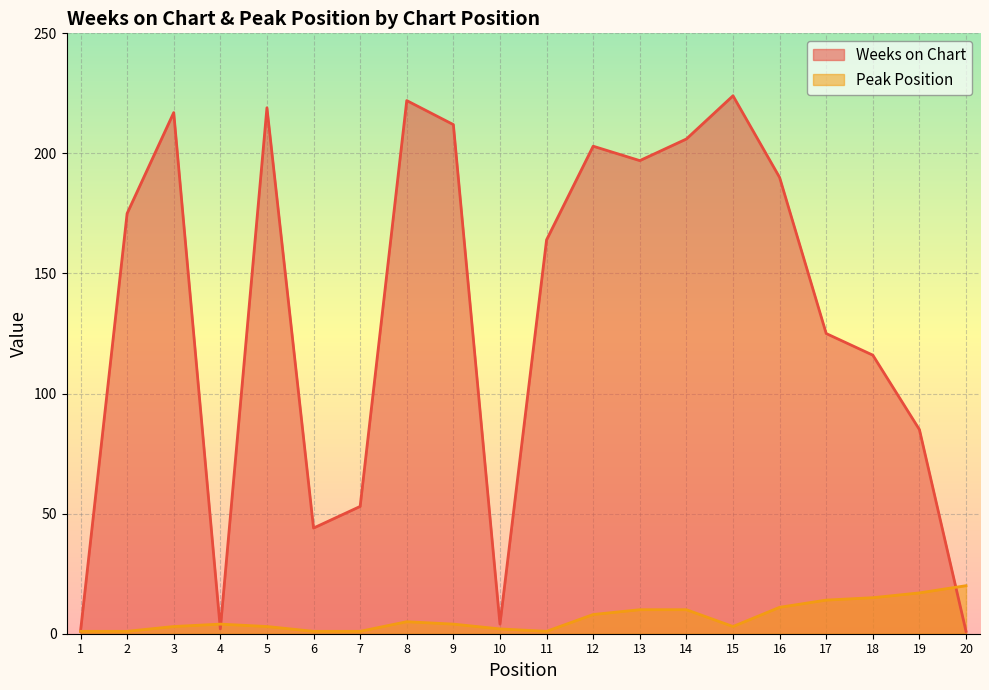

Rank the series by their maximum value, from lowest to highest.

Peak Position, Weeks on Chart